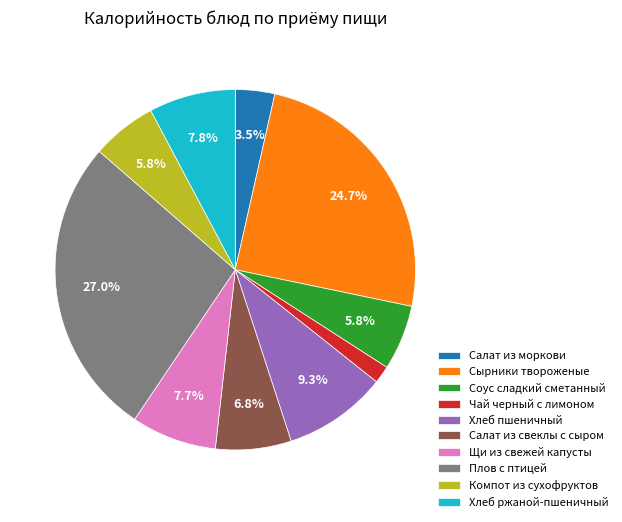

Which slice is the smallest?

Чай черный с лимоном